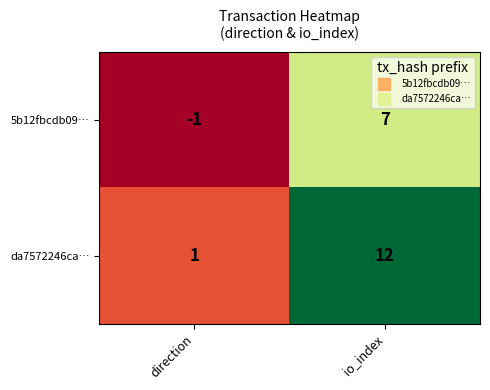

Which category has the lowest value across all series?

direction